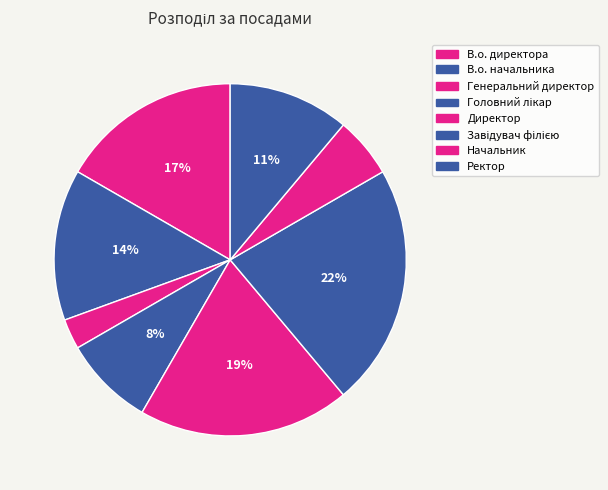

How many segments does this pie chart have?

8